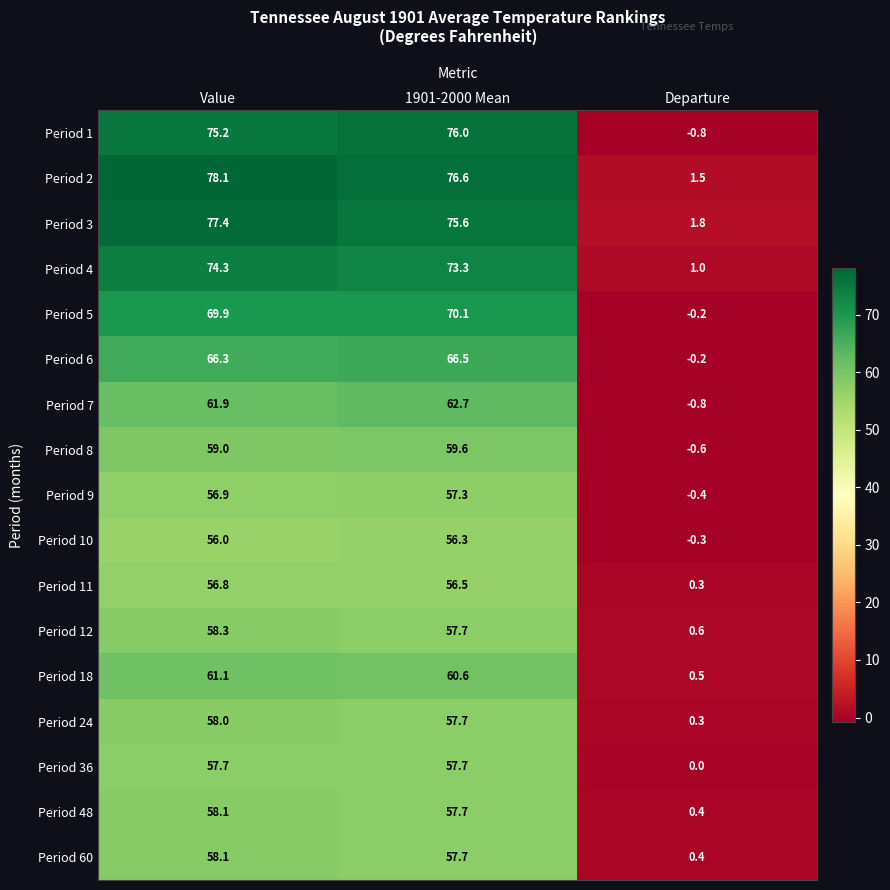

What is the difference between the Period 24 values at Value and Departure?

57.7